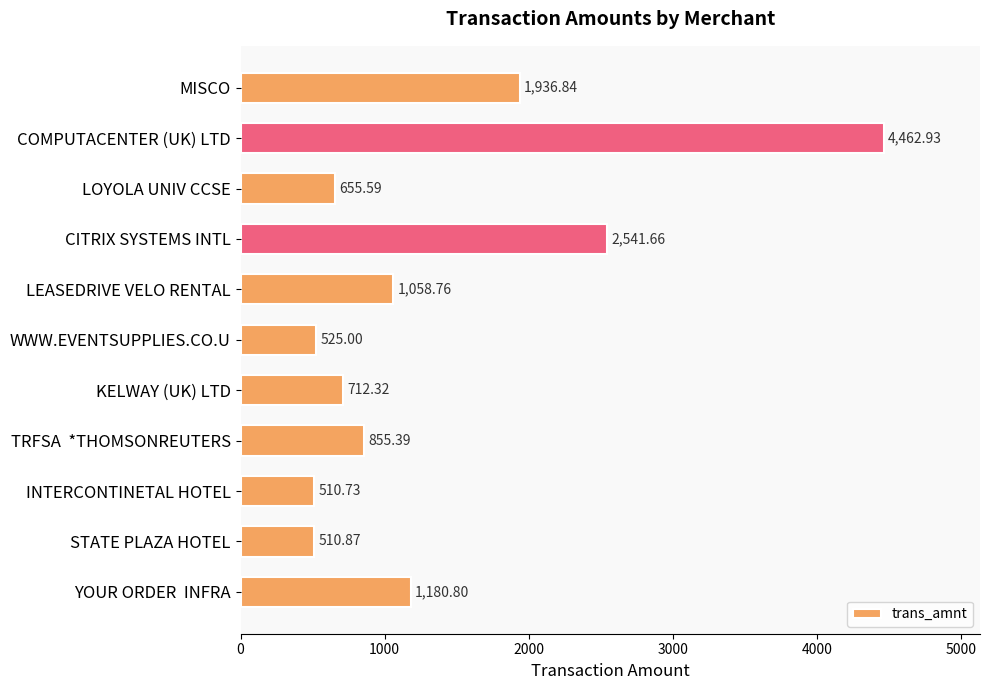

At which label is the value closest to 2486?

CITRIX SYSTEMS INTL